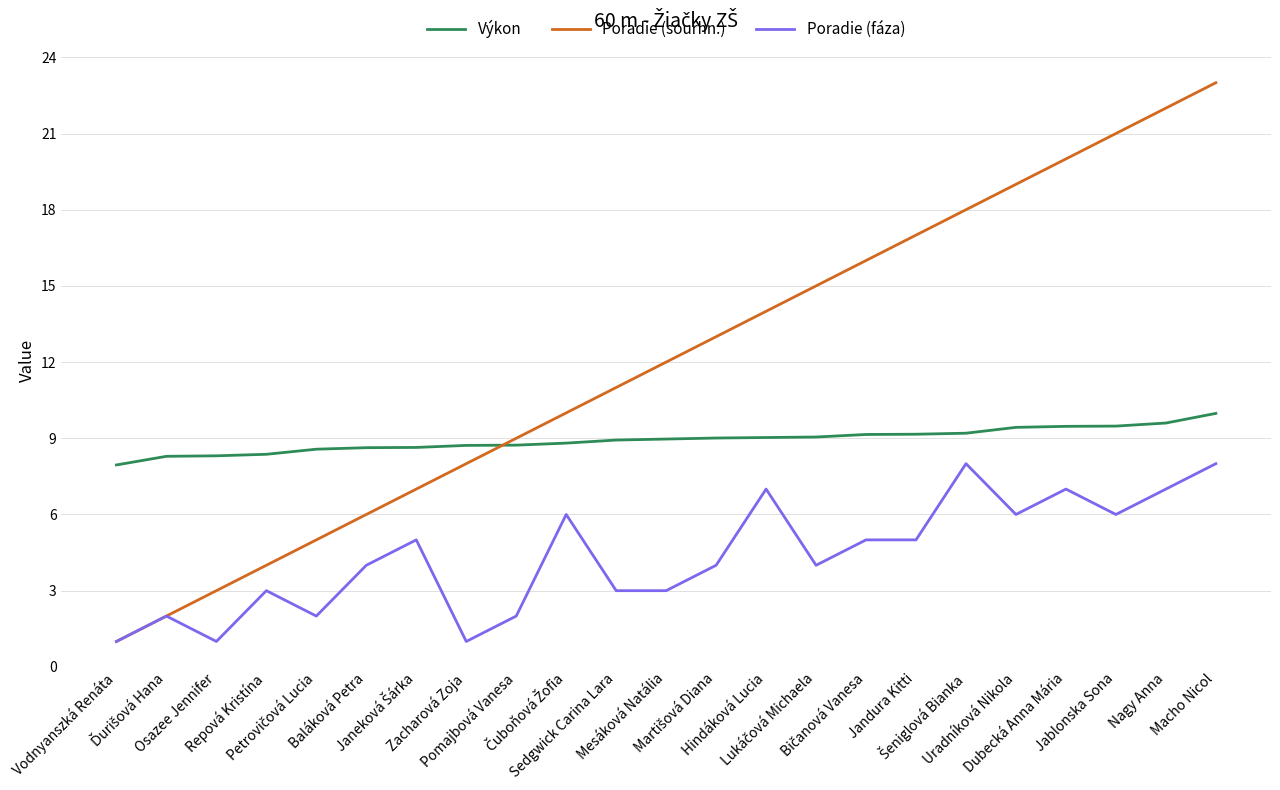

What is the lowest value of the Poradie (fáza) series?

1.0